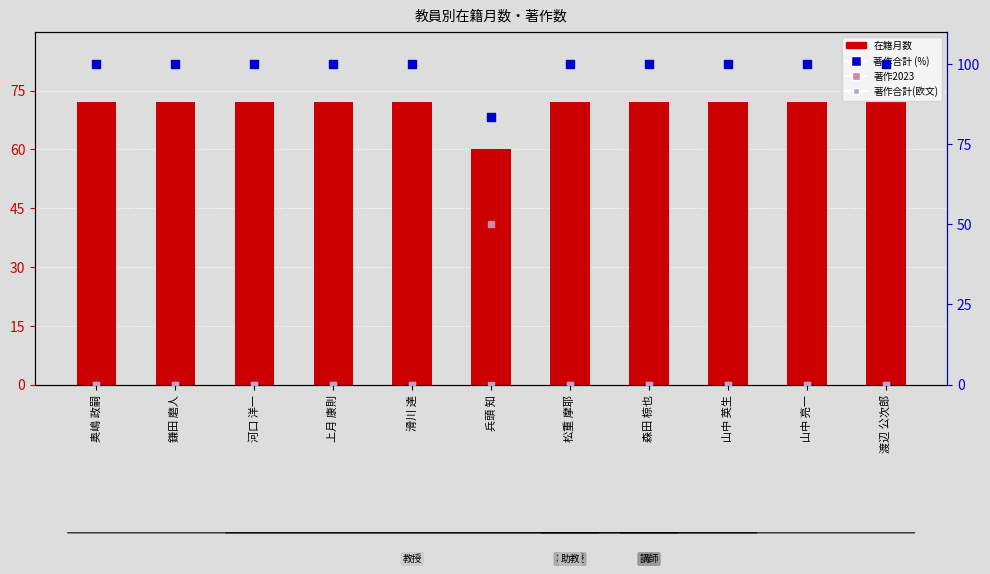

Which series has the largest total across all categories?

著作合計 (欧文換算%)